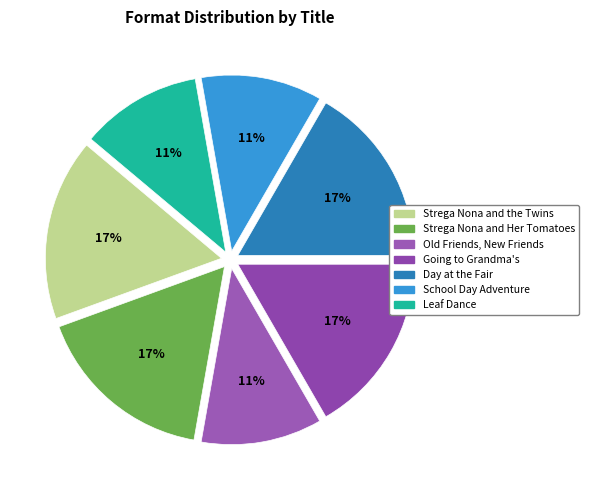

Count the number of slices in the pie.

7